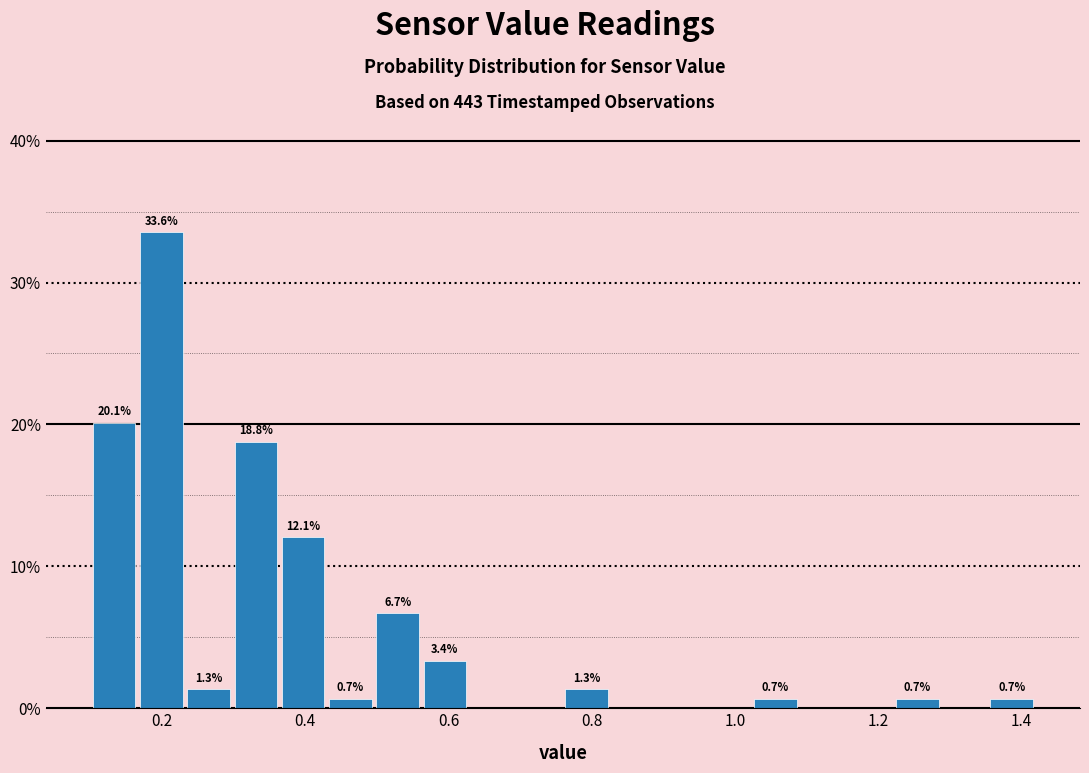

Around what value on the x-axis is the tallest bar? Give the approximate position of its centre, as read against the axis.

0.20